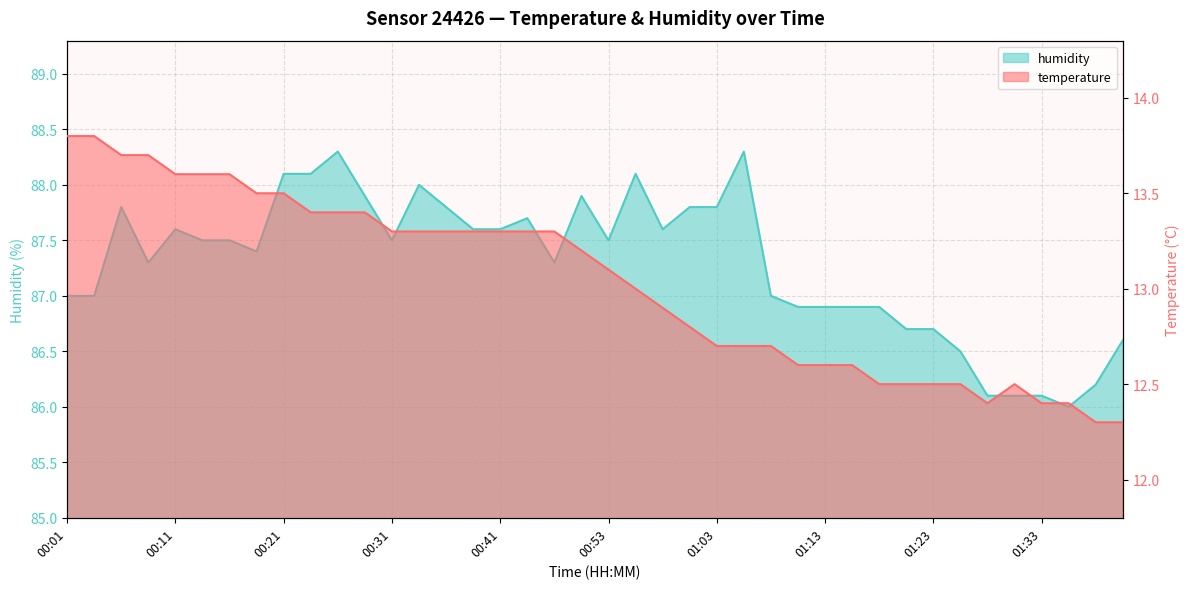

What is the label of the 38th point from the left?

01:35